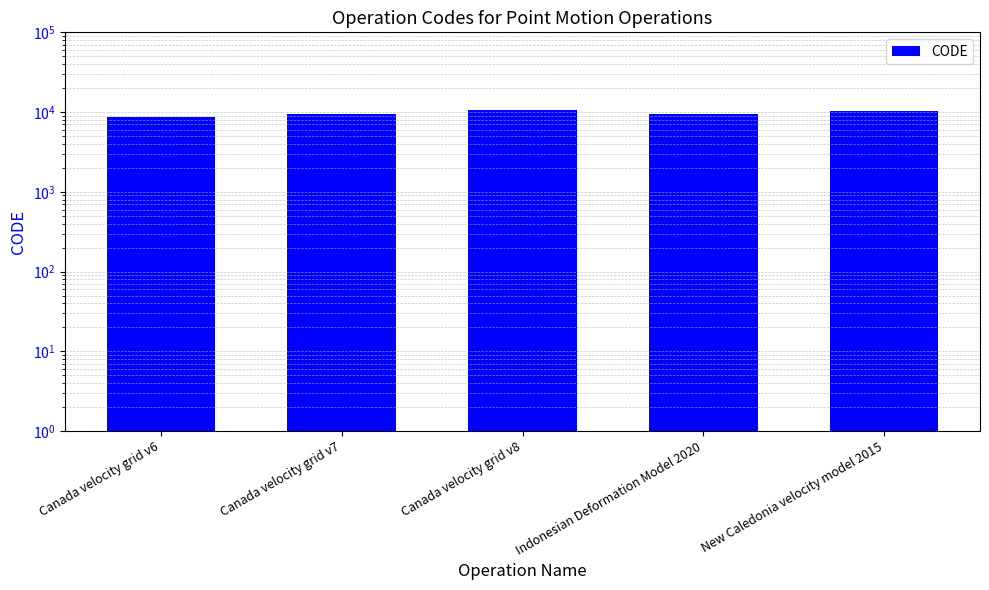

Where does the data first go above 9483?

Canada velocity grid v8